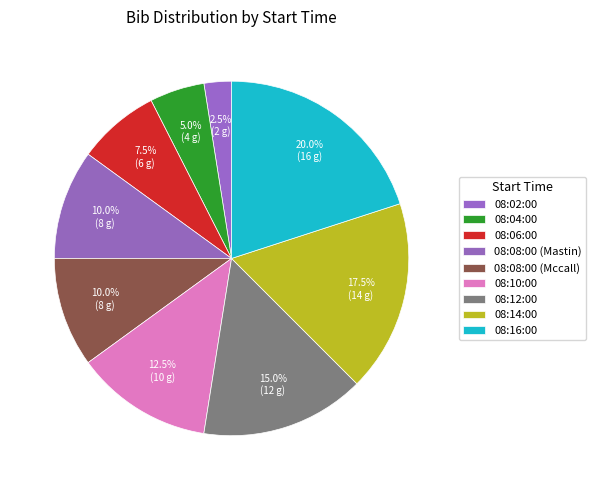

Count the number of slices in the pie.

9